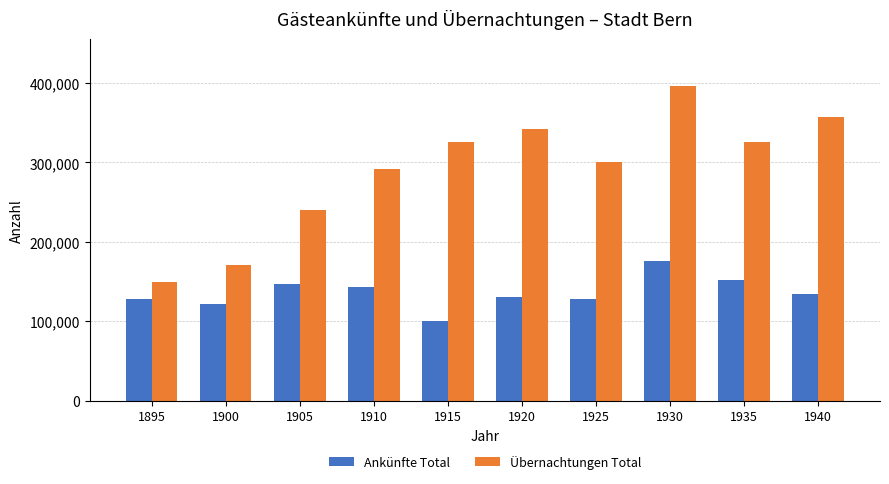

Which series has the largest range (max minus min)?

Übernachtungen Total